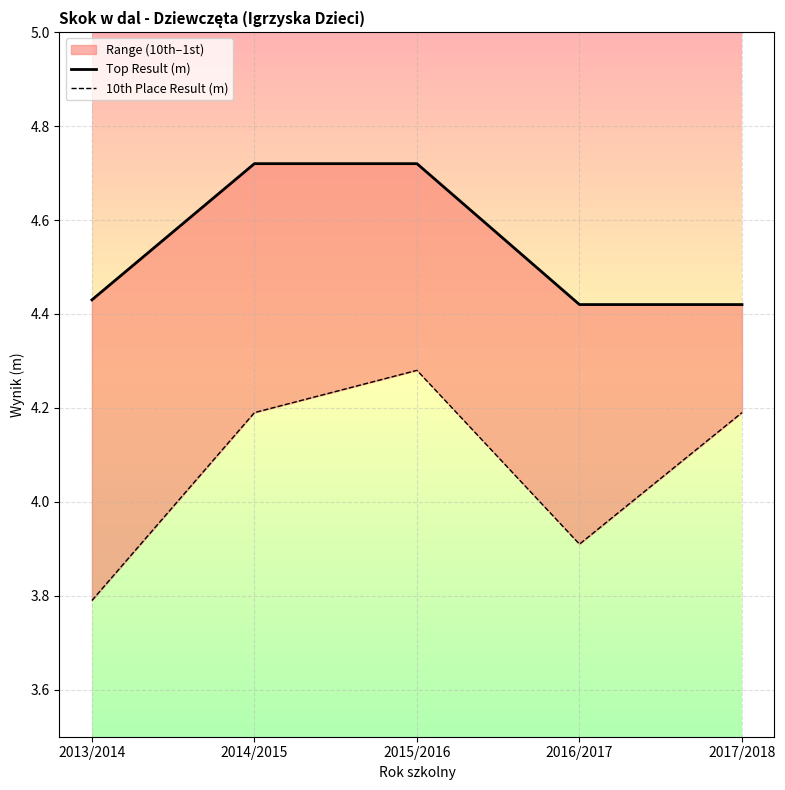

List the series in order of their overall mean, highest first.

Top Result (m), 10th Place Result (m)